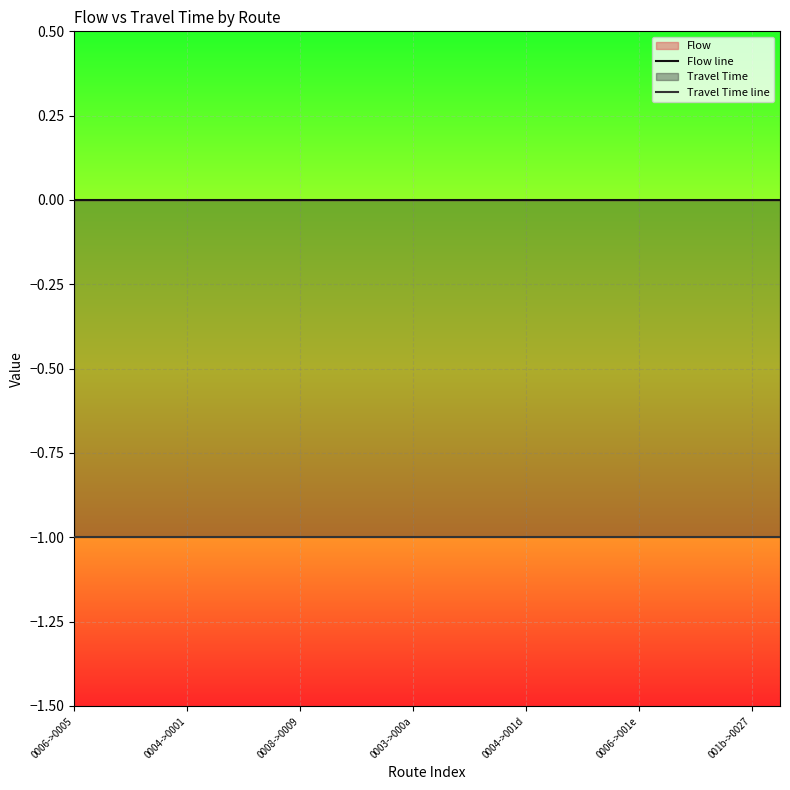

What is the minimum value for Travel Time line?

-1